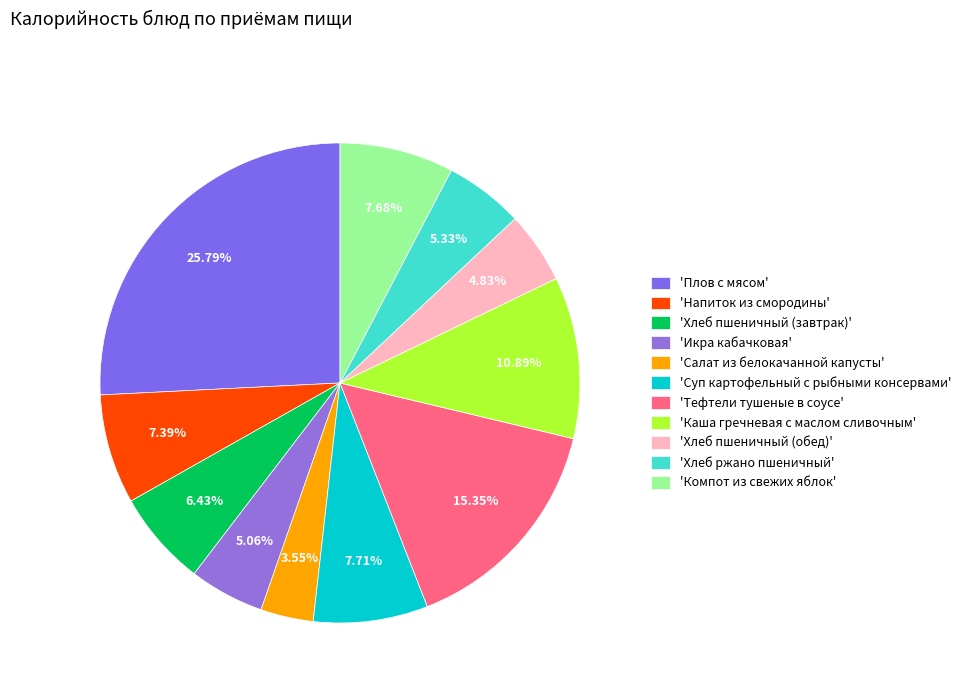

How many slices are in this pie chart?

11